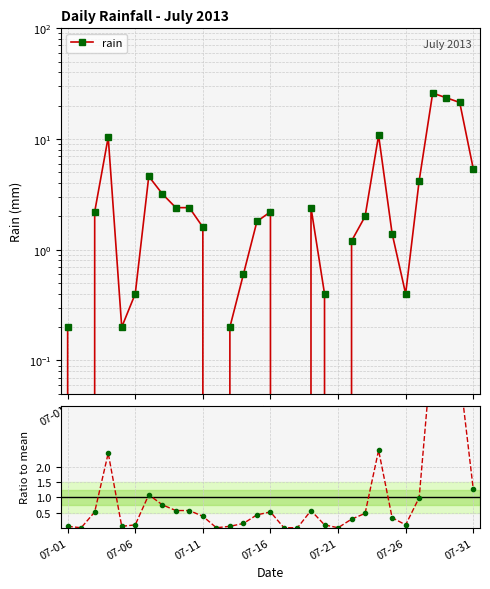

How many data points in ratio to mean are above 0?

26